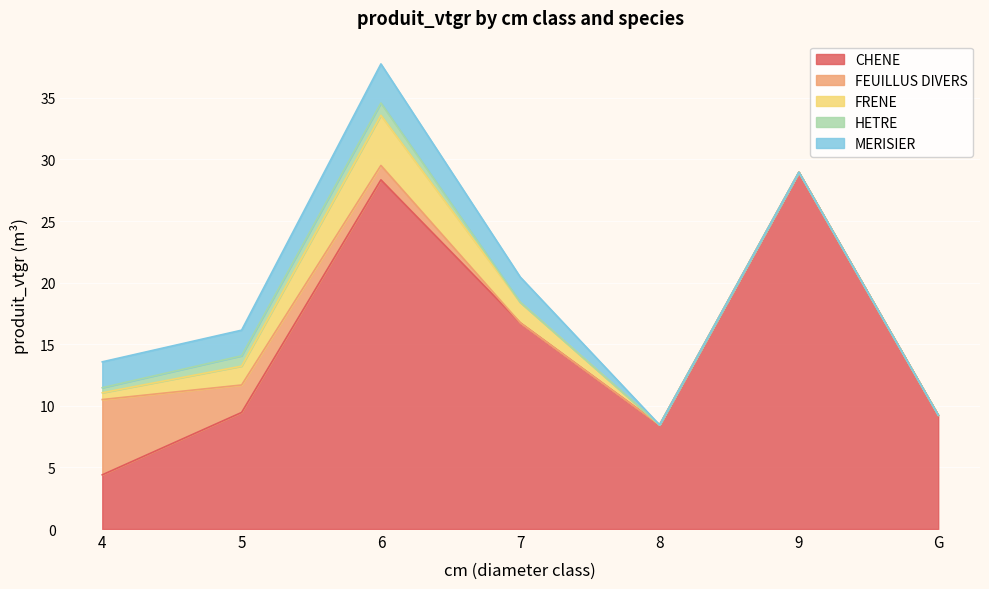

At which category is the sum across all series the highest?

6